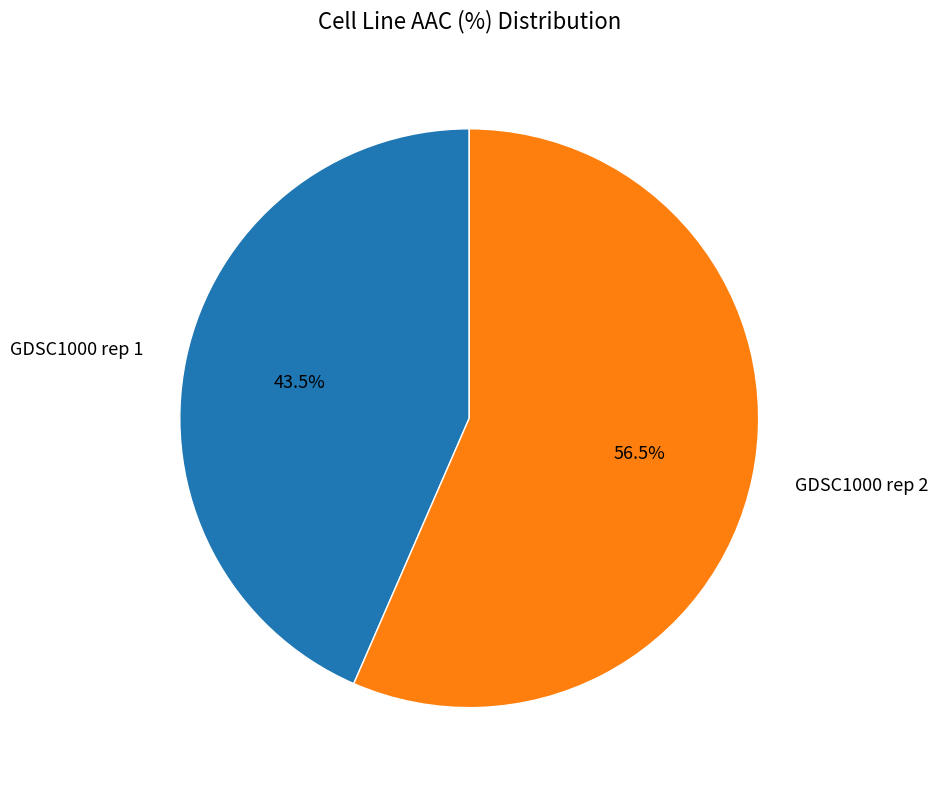

Is there a majority slice in this chart?

Yes